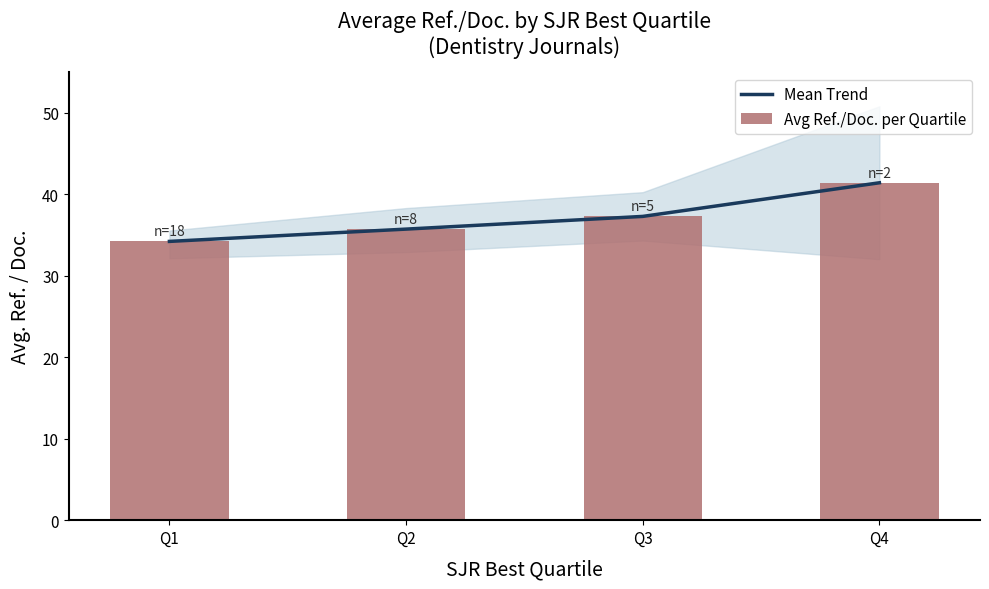

What is the value of the Mean Trend bar at the 4th from the left?

41.4